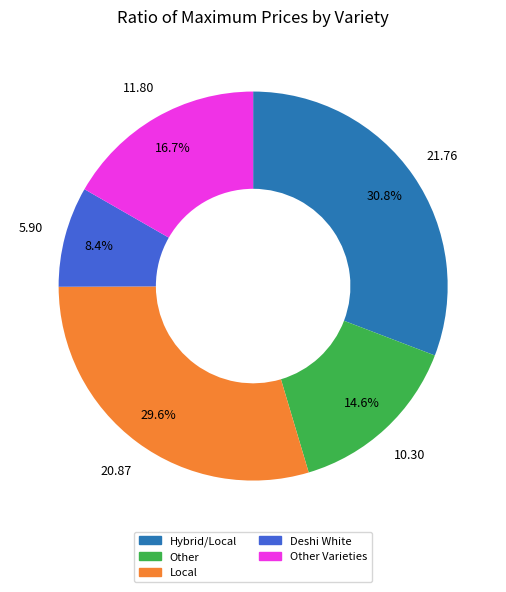

Is there a majority slice in this chart?

No